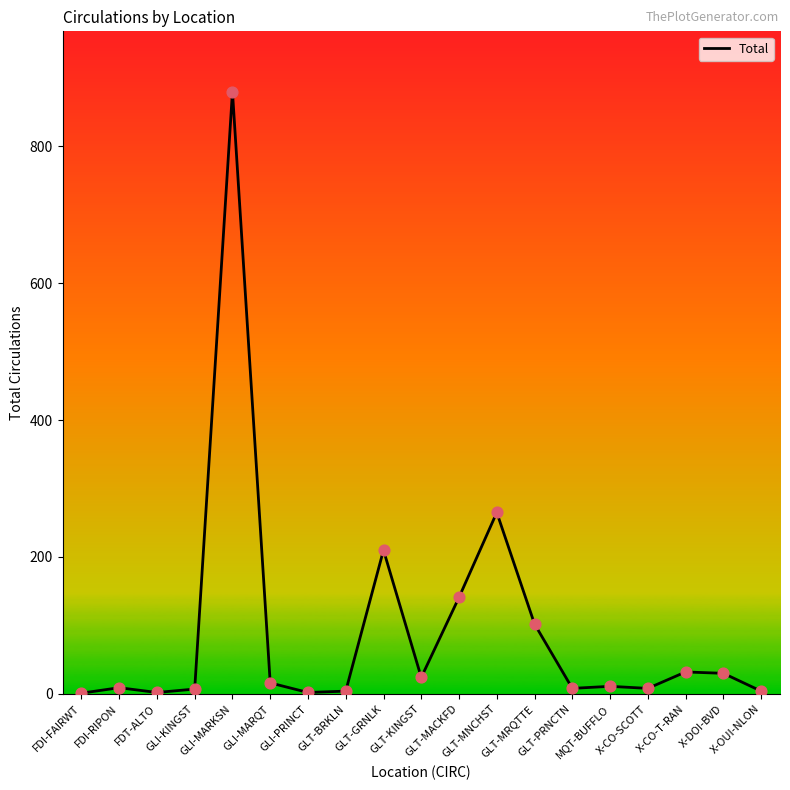

Approximately how many times larger is the value at GLT-PRNCTN compared to GLI-PRINCT?

4.0